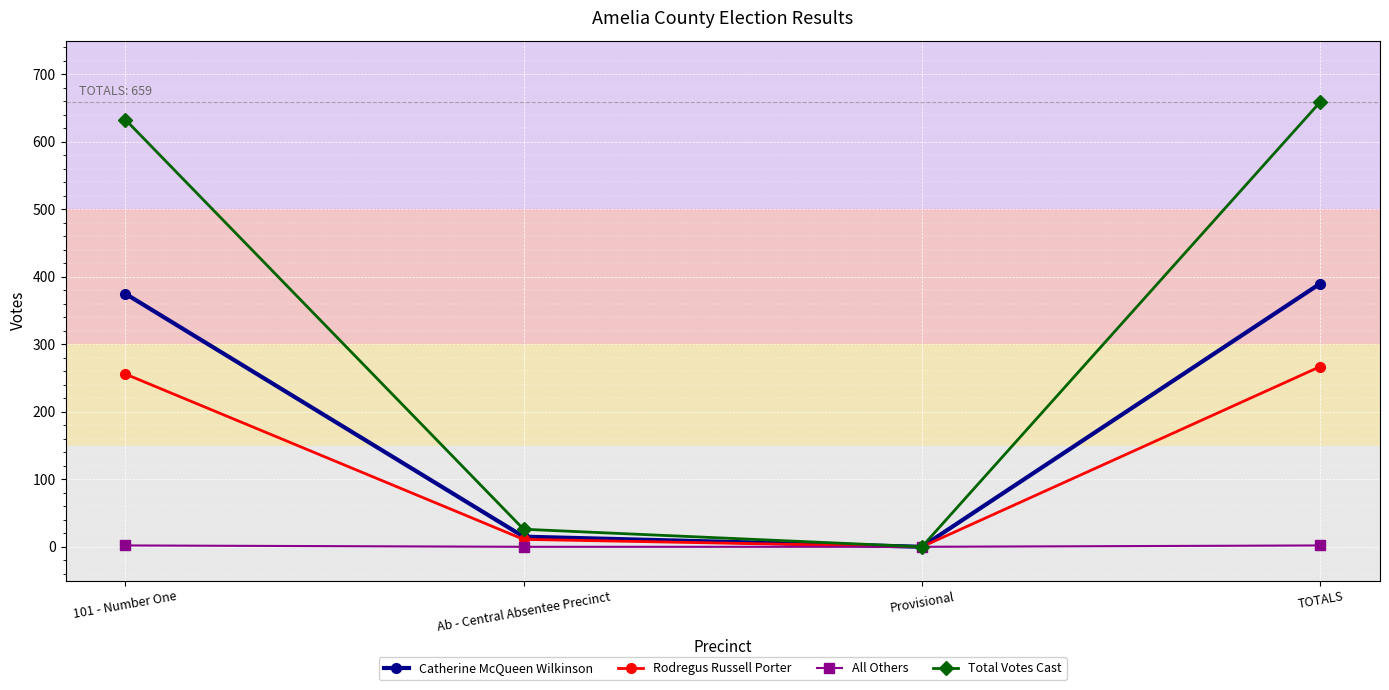

Which series has the widest spread of values?

Total Votes Cast